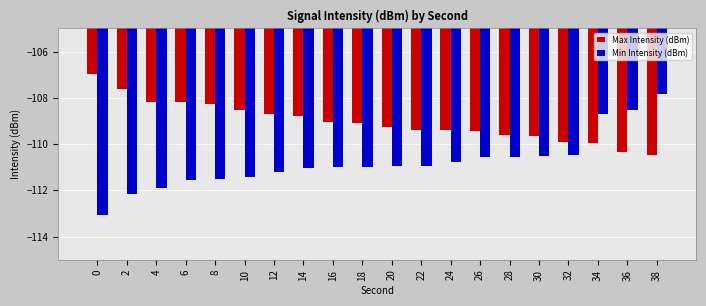

What is the total value across all series at 16?

-220.0